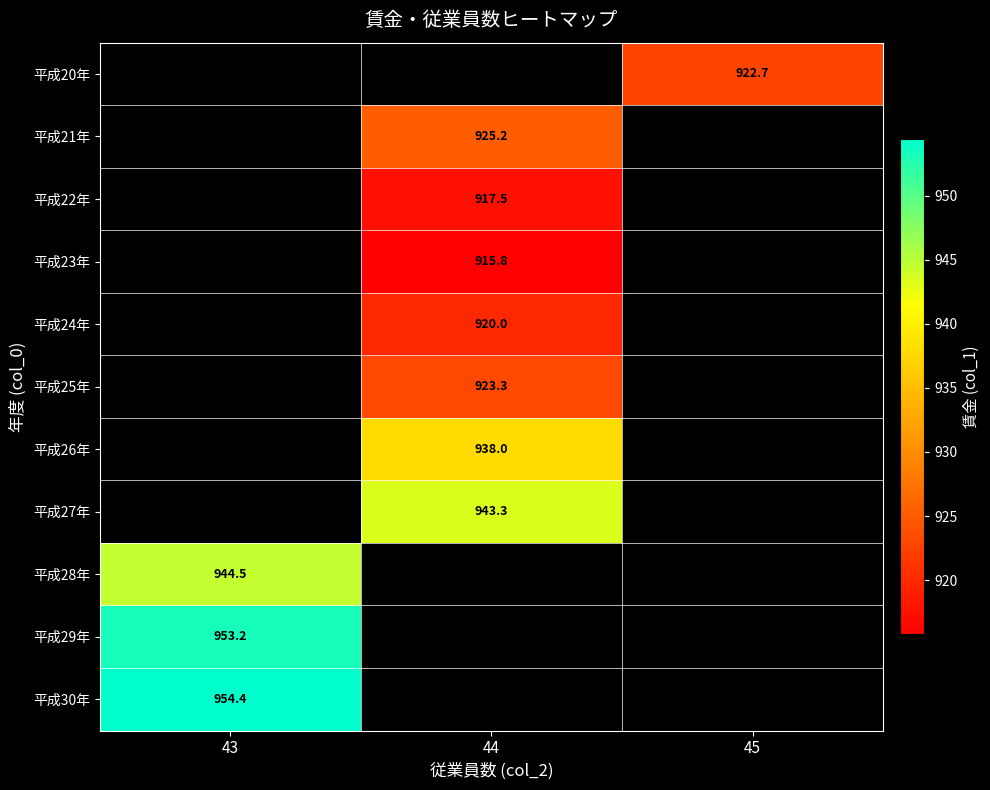

The 平成22年 series shows 600.5 at 44. True or false?

False